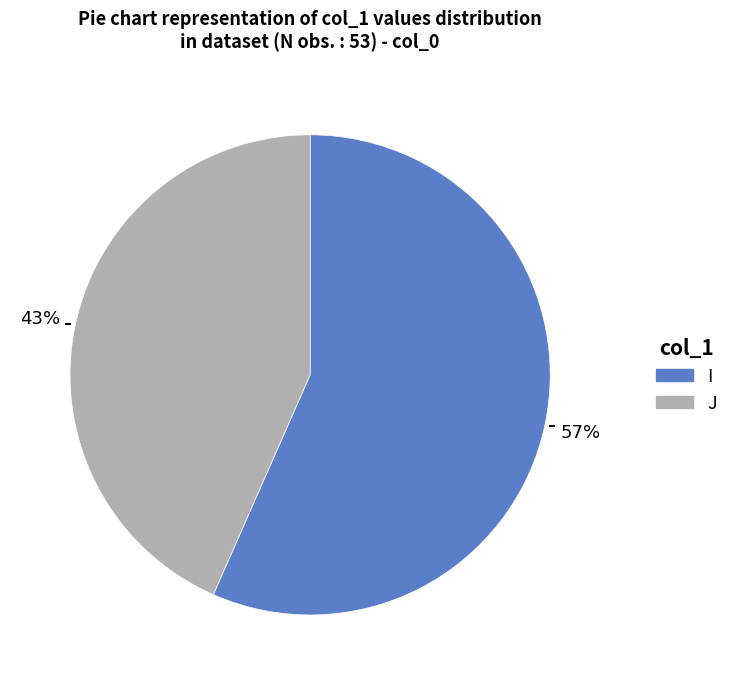

To the nearest percent, what percentage of the pie is J?

43%